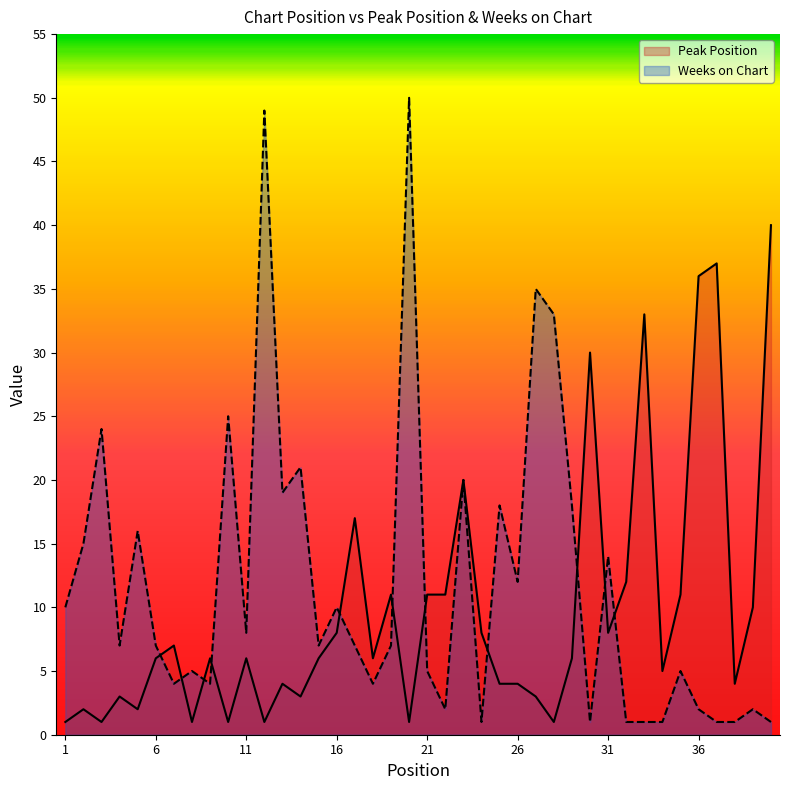

What is the spread (max minus min) of values at 39?

8